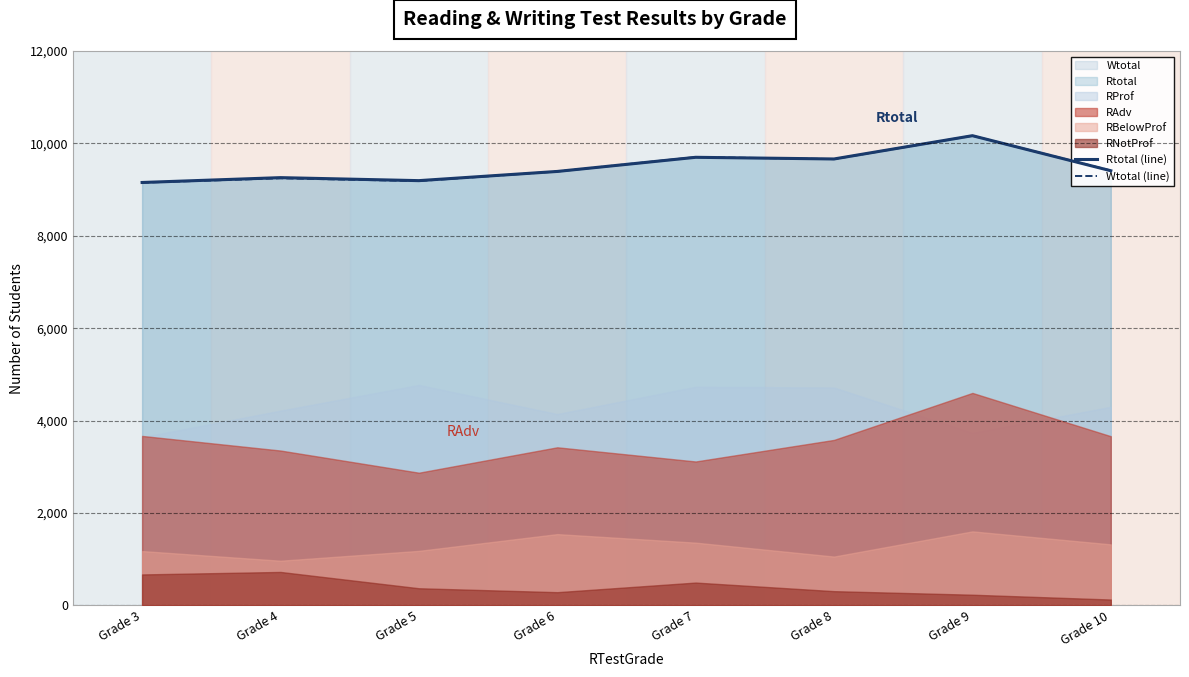

Between Grade 10 and Grade 5, which is larger?

Grade 10